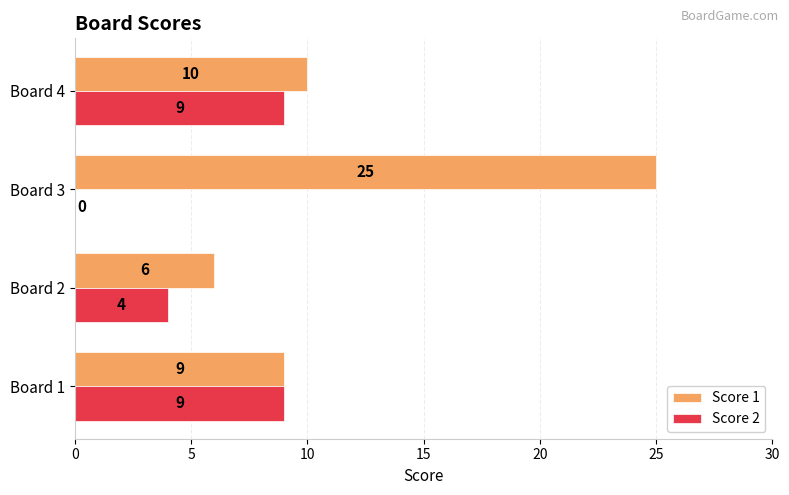

What is the greatest value displayed?

25